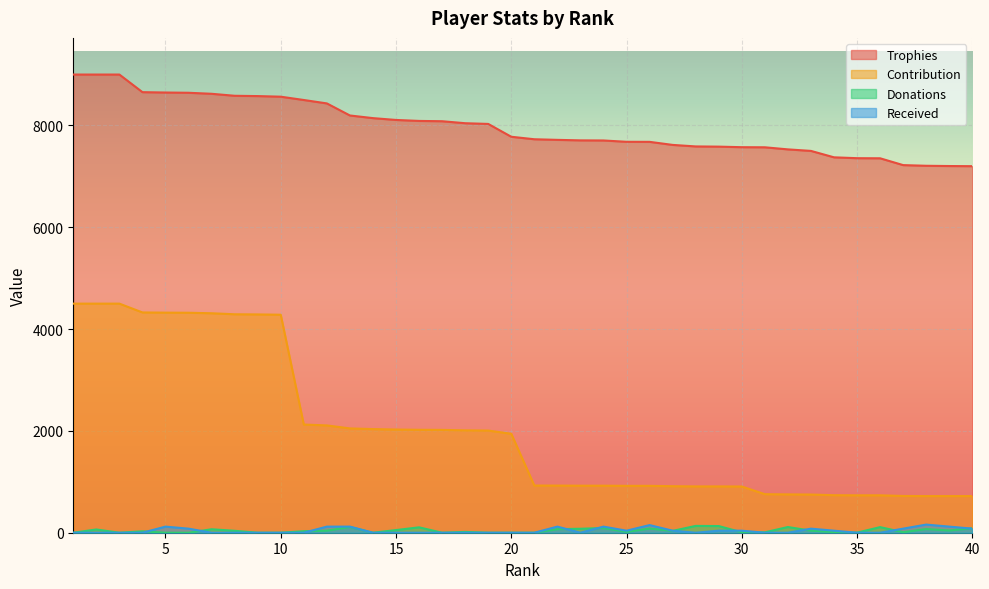

Reading left to right, transcribe all the data shown in this chart.

Trophies: 1=9000	2=9000	3=9000	4=8654	5=8647	6=8642	7=8622	8=8583	9=8577	10=8565	11=8500	12=8433	13=8196	14=8144	15=8108	16=8089	17=8083	18=8044	19=8030	20=7778	21=7729	22=7717	23=7707	24=7705	25=7679	26=7678	27=7618	28=7588	29=7584	30=7573	31=7571	32=7530	33=7500	34=7374	35=7357	36=7355	37=7221	38=7208	39=7203	40=7200
Contribution: 1=4500	2=4500	3=4500	4=4327	5=4323	6=4321	7=4311	8=4291	9=4288	10=4282	11=2125	12=2108	13=2049	14=2036	15=2027	16=2022	17=2020	18=2011	19=2007	20=1944	21=927	22=926	23=924	24=924	25=921	26=921	27=914	28=910	29=910	30=908	31=757	32=753	33=750	34=737	35=735	36=735	37=722	38=720	39=720	40=720
Donations: 1=0	2=64	3=0	4=28	5=0	6=0	7=68	8=38	9=0	10=0	11=30	12=40	13=113	14=0	15=52	16=106	17=0	18=16	19=0	20=0	21=0	22=70	23=78	24=92	25=16	26=82	27=36	28=134	29=131	30=8	31=8	32=112	33=40	34=12	35=2	36=110	37=10	38=72	39=44	40=88
Received: 1=0	2=0	3=0	4=0	5=120	6=80	7=0	8=0	9=0	10=0	11=0	12=120	13=120	14=0	15=0	16=0	17=0	18=0	19=0	20=0	21=0	22=120	23=0	24=120	25=40	26=150	27=40	28=0	29=40	30=40	31=0	32=0	33=80	34=40	35=0	36=0	37=80	38=160	39=120	40=80